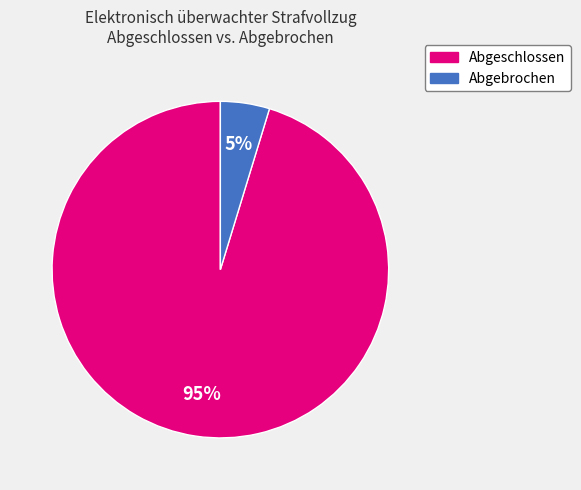

To the nearest percent, what is the average slice percentage?

50%